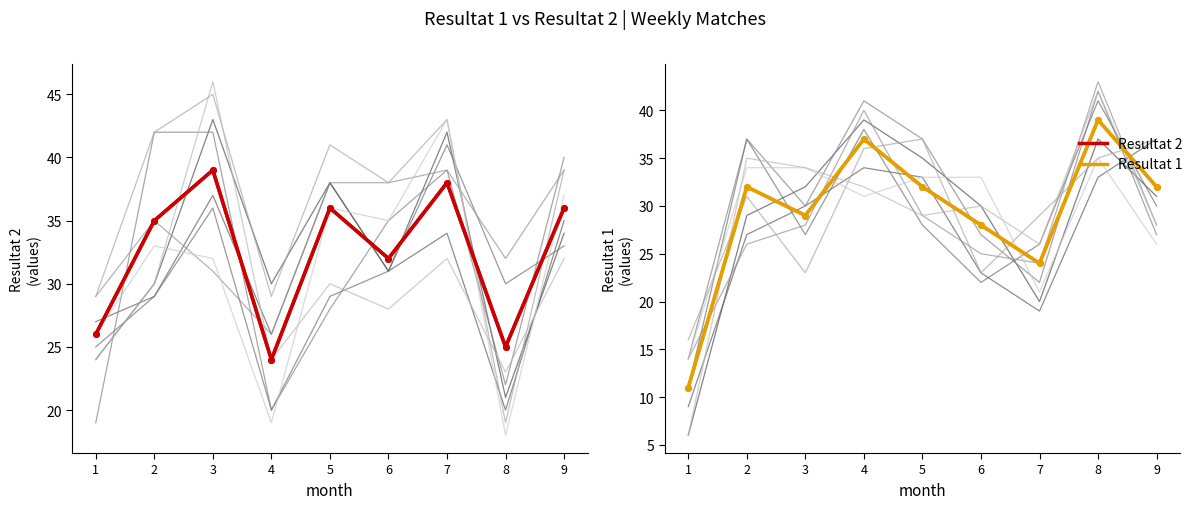

At which category does Resultat 1 reach its first local valley?

3